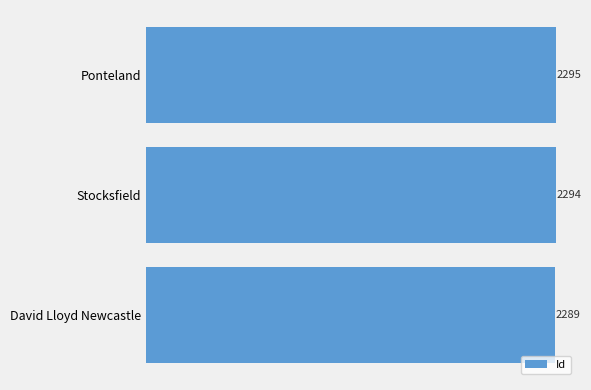

What value does the data have at David Lloyd Newcastle?

2289